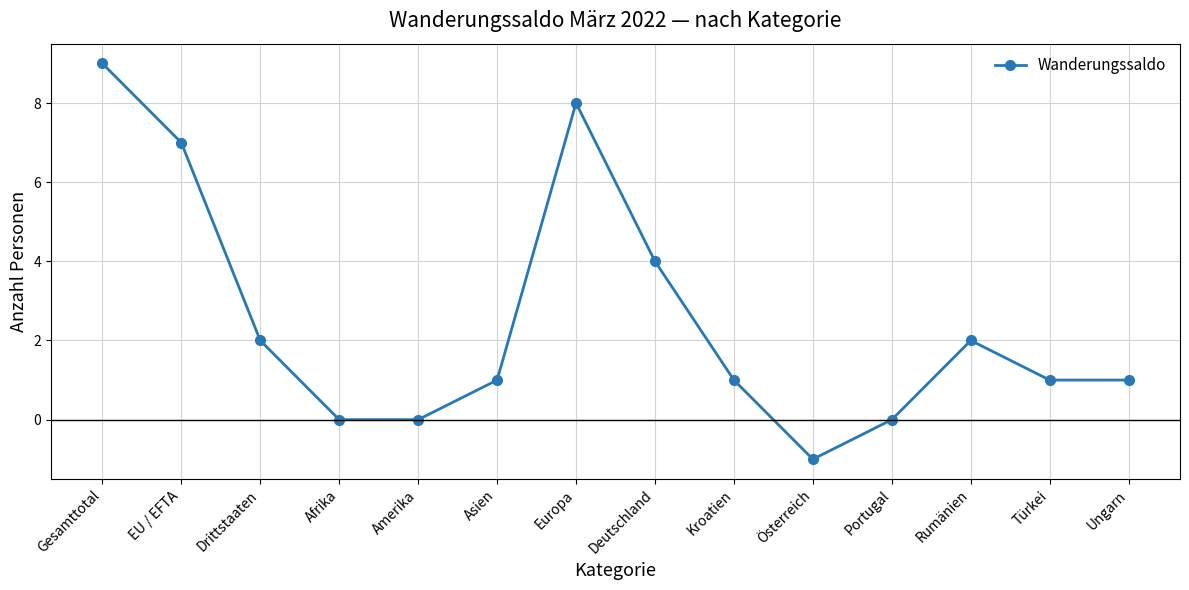

How many interior local peaks (higher than both neighbors) does the data have?

2